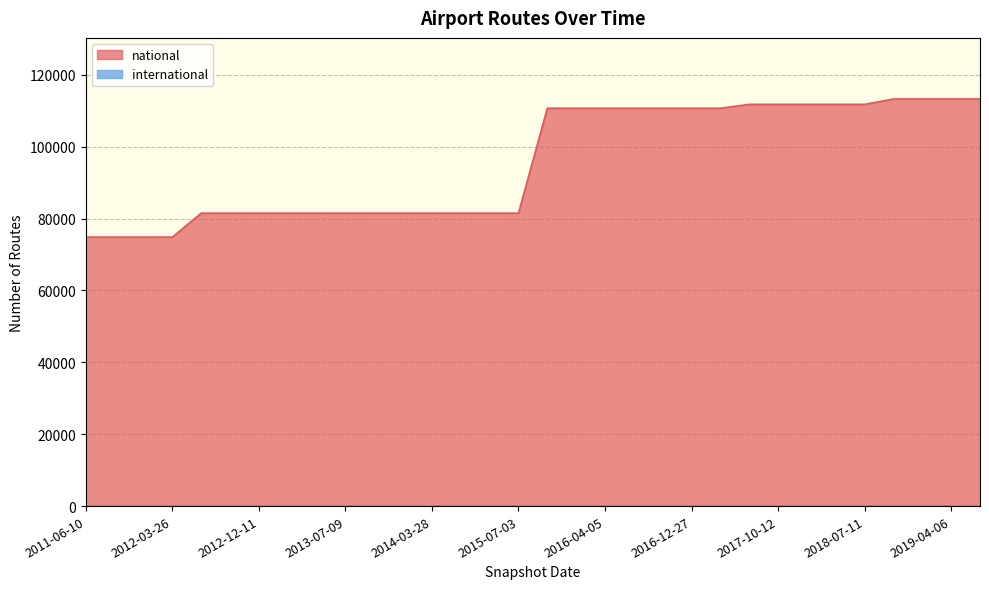

What is the minimum value shown in the chart?

0